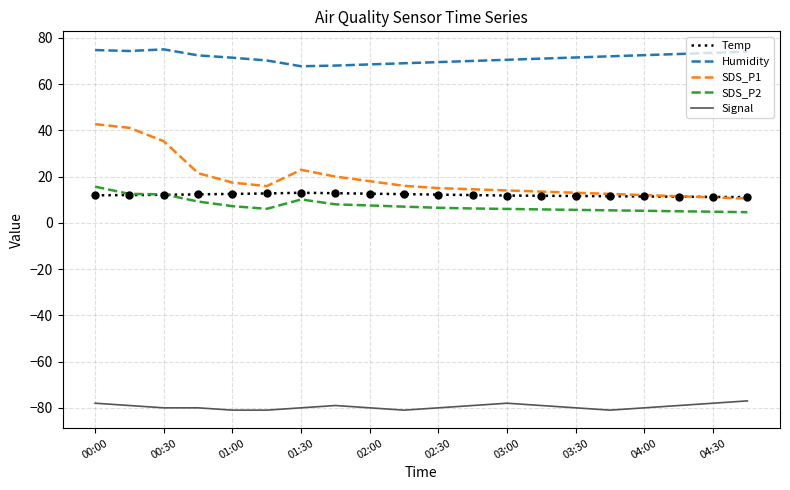

Which series has the widest spread of values?

SDS_P1